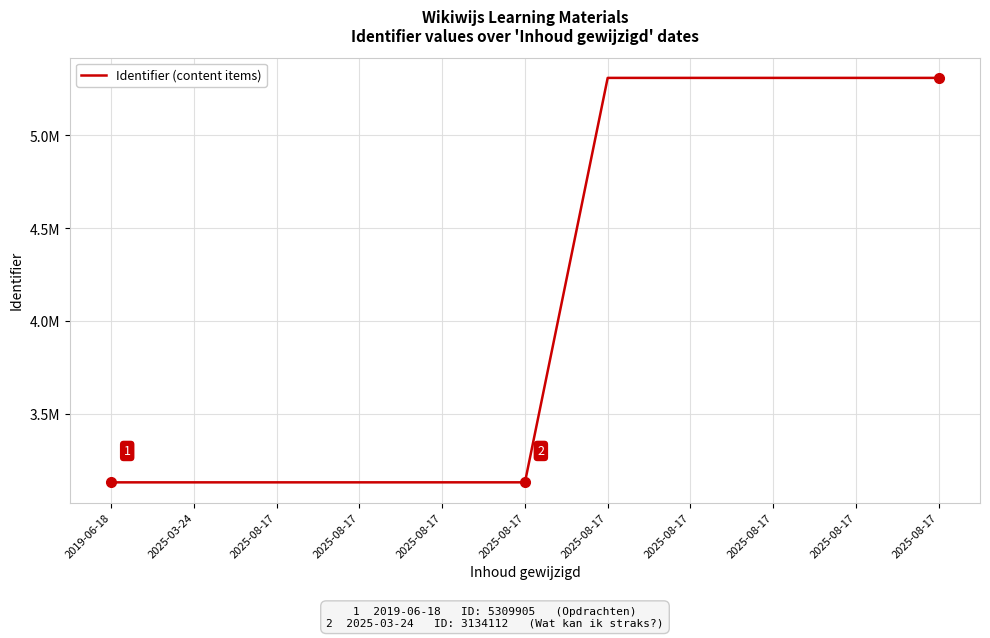

The value at 2025-08-17 is 5309913. True or false?

True